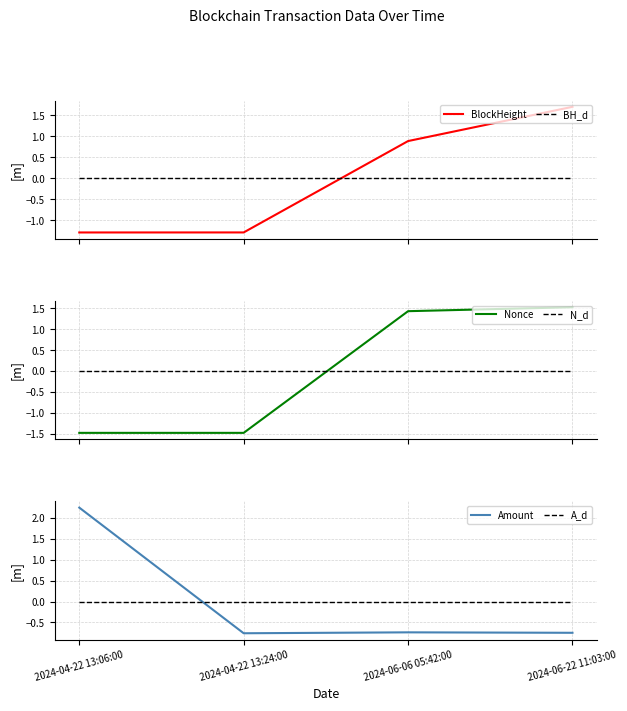

Reading left to right, list all the values displayed in this chart.

BlockHeight: -1.3	-1.3	0.9	1.7
BH_d: 0.0	0.0	0.0	0.0
Nonce: -1.5	-1.5	1.4	1.5
N_d: 0.0	0.0	0.0	0.0
Amount: 2.2	-0.8	-0.7	-0.7
A_d: 0.0	0.0	0.0	0.0